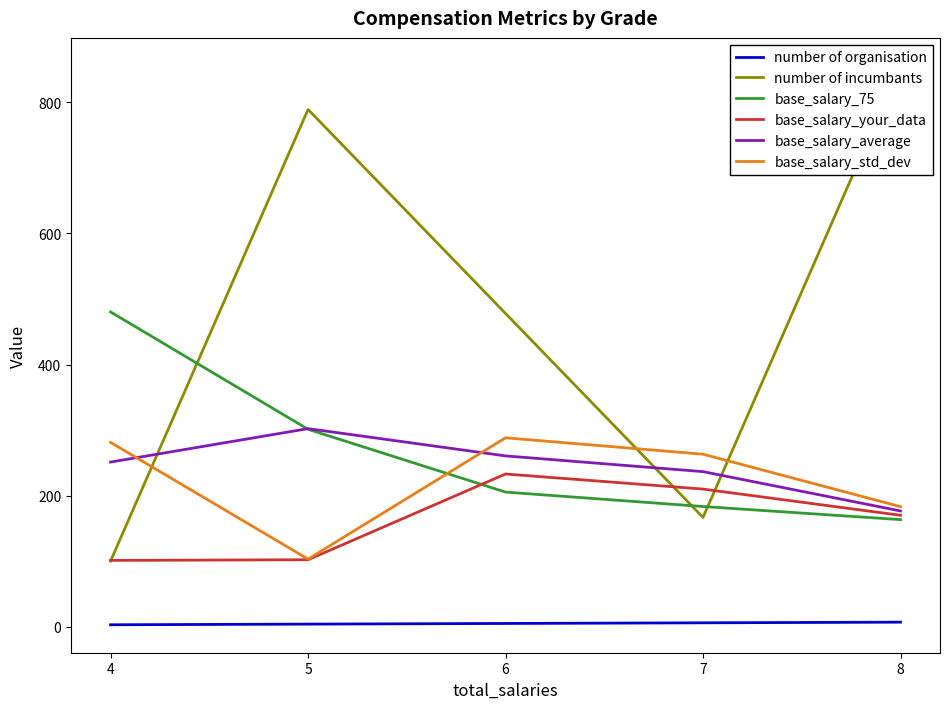

Which series changed the most between 4 and 6?

number of incumbants